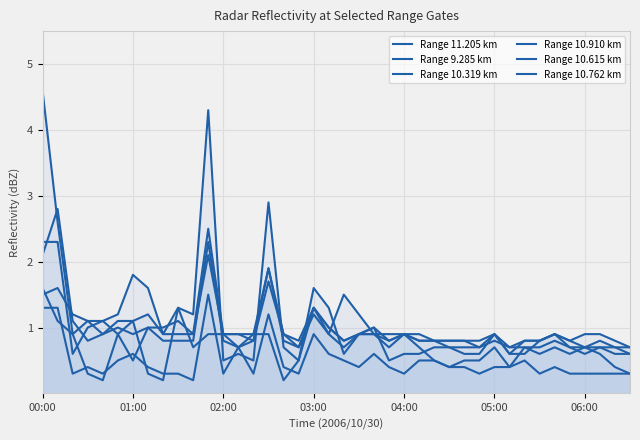

What value does the Range 11.205 km series have at 33?

0.6